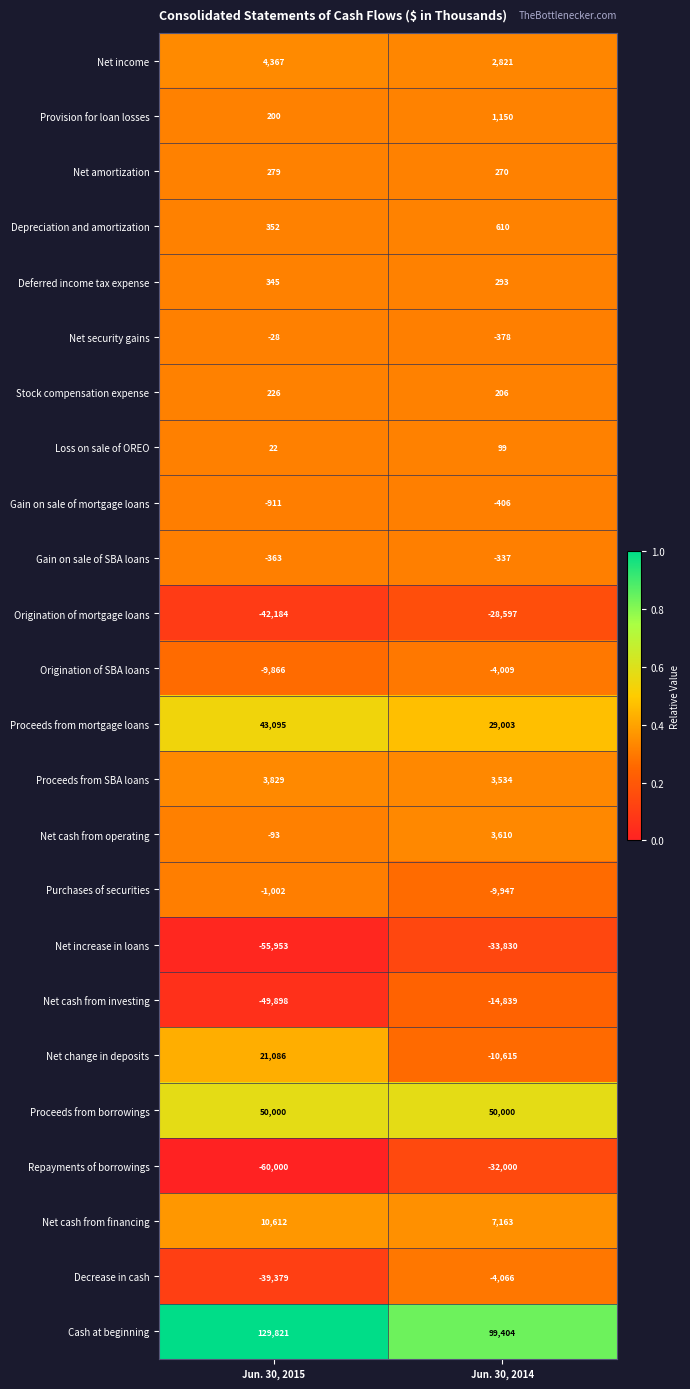

What is the spread (max minus min) of values at Jun. 30, 2014?

133234